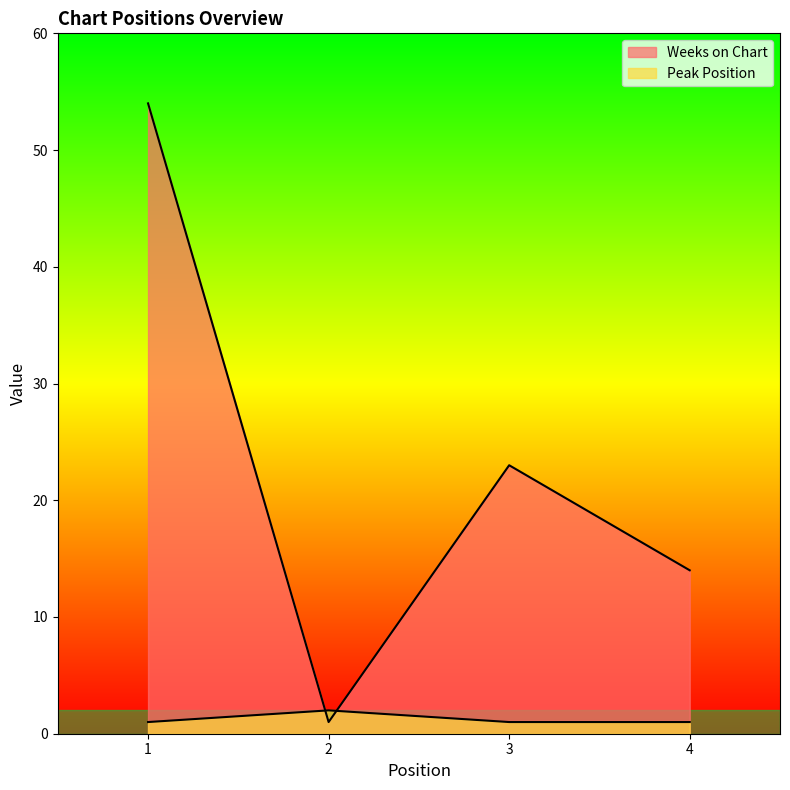

At which category is the sum across all series the highest?

1